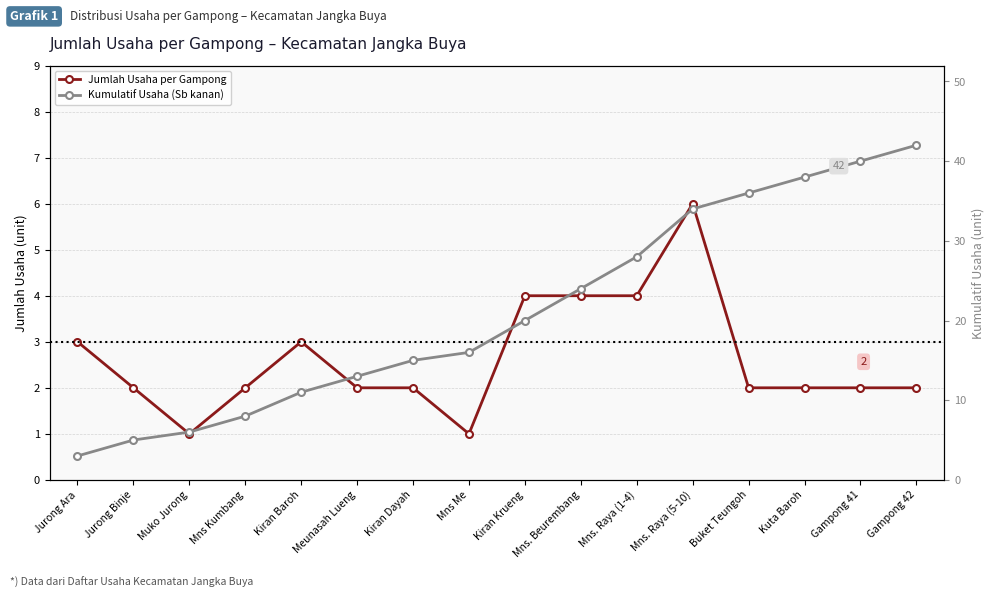

How many data points does each series have?

16